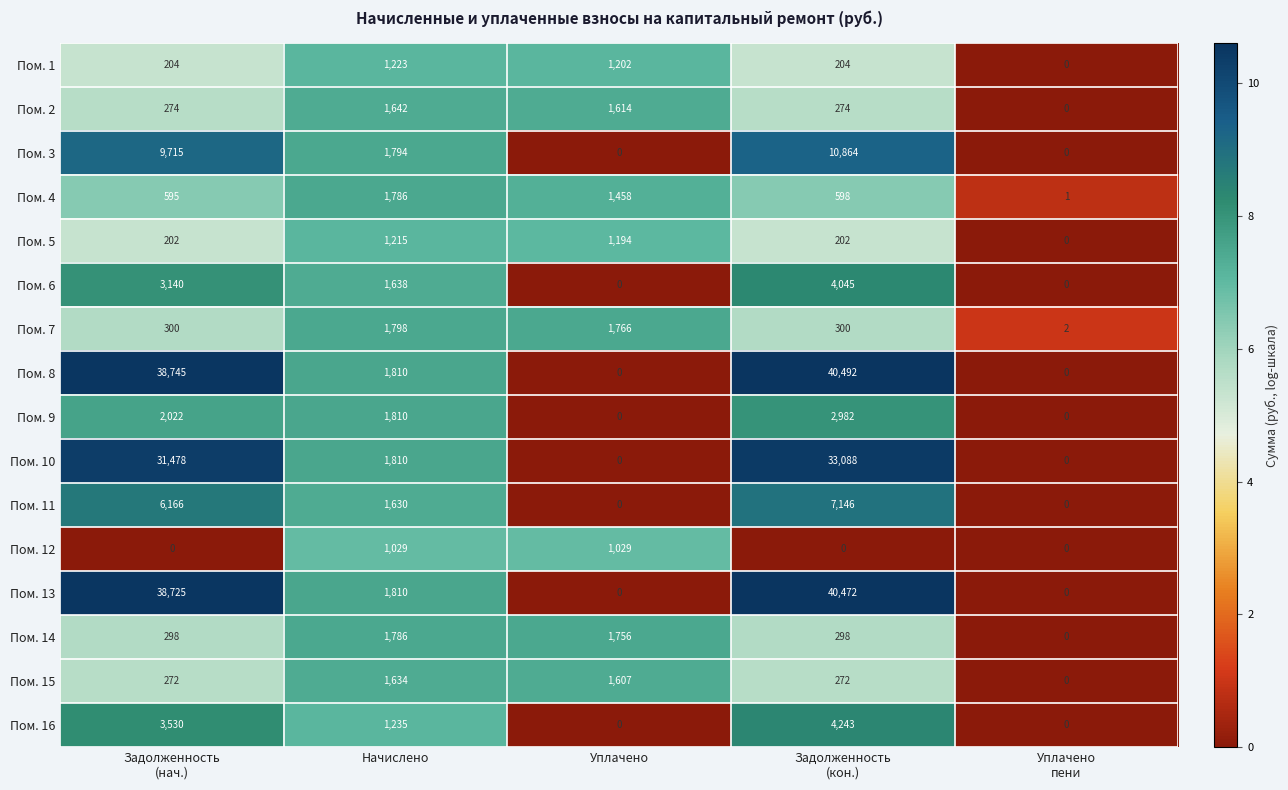

What is the difference between the maximum and minimum values in the Пом. 16 series?

4243